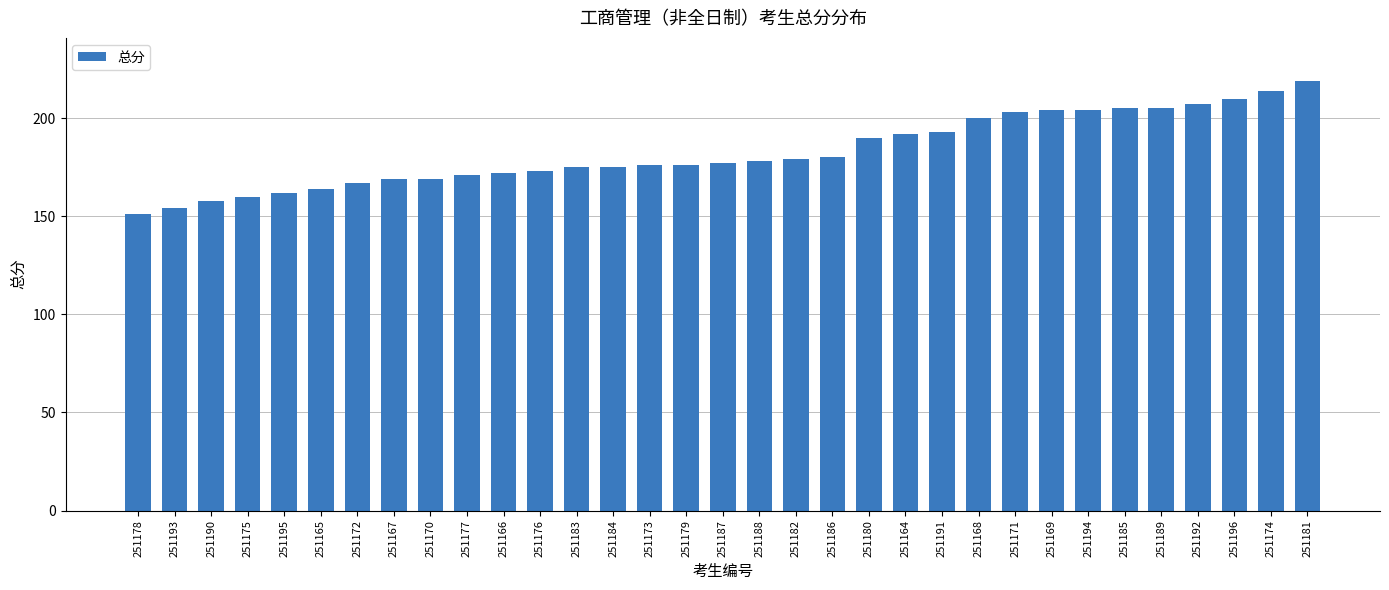

What is the label of the 30th bar from the right?

251175